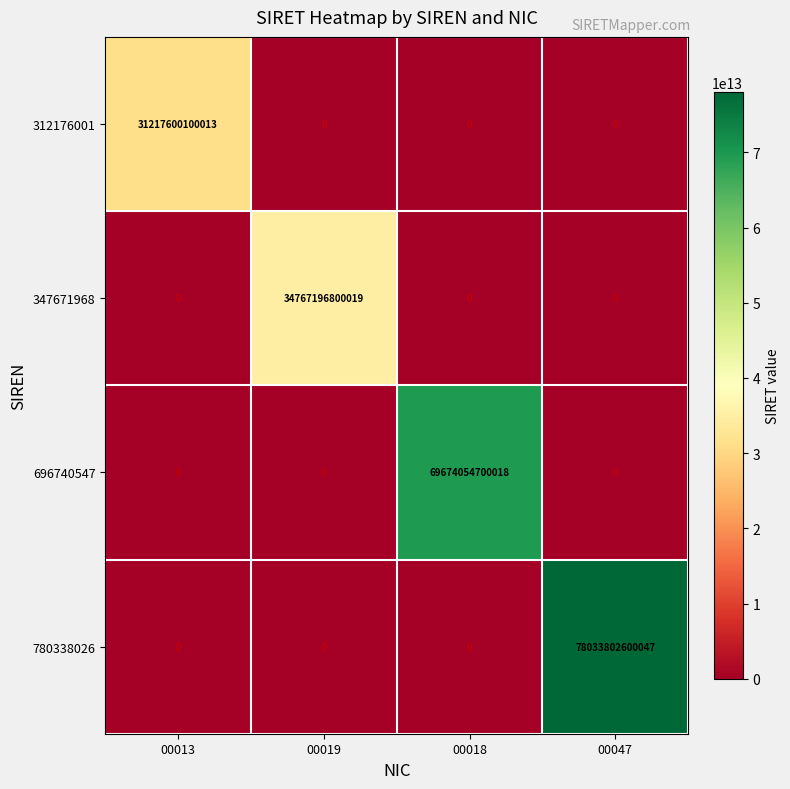

Which series has the largest total across all categories?

780338026